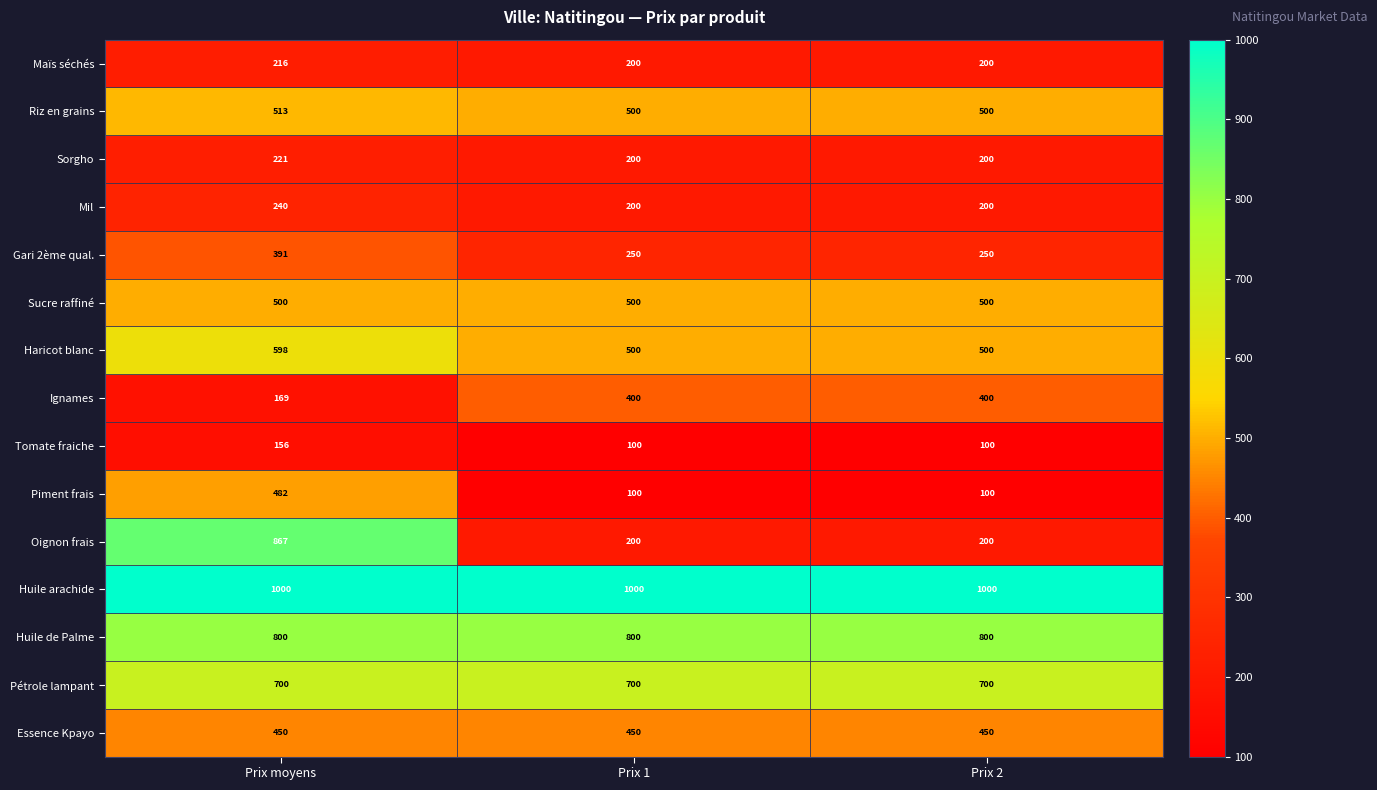

Rank the series at Prix moyens from lowest to highest value.

Tomate fraiche, Ignames, Maïs séchés, Sorgho, Mil, Gari 2ème qual., Essence Kpayo, Piment frais, Sucre raffiné, Riz en grains, Haricot blanc, Pétrole lampant, Huile de Palme, Oignon frais, Huile arachide